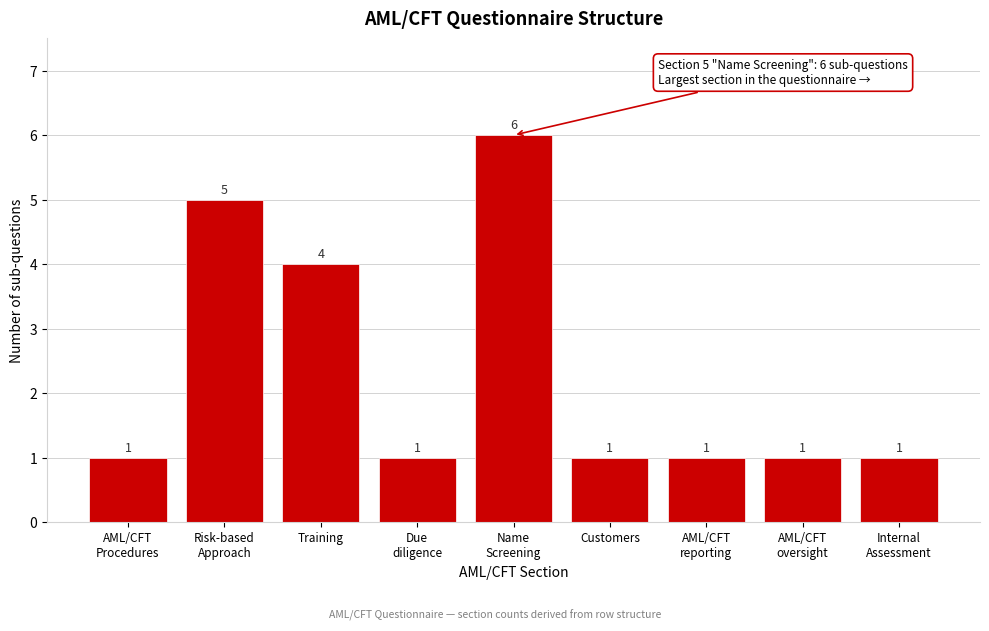

Reading left to right, list all the values displayed in this chart.

1	5	4	1	6	1	1	1	1